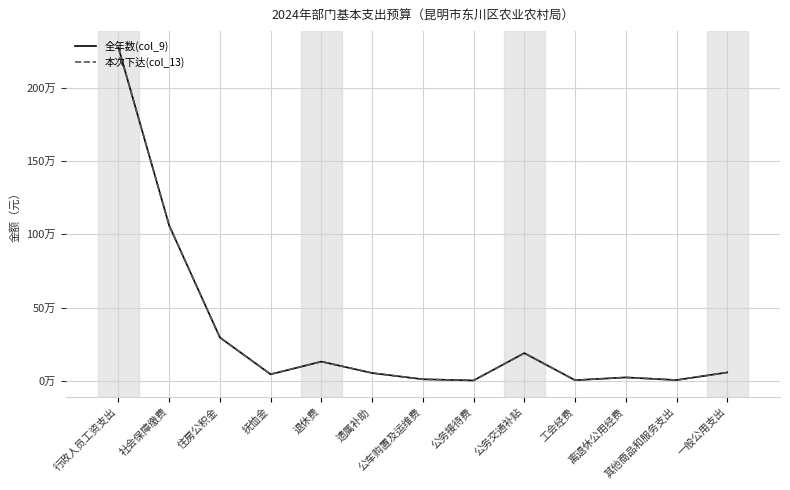

Does the chart display data point markers on the line(s)?

No